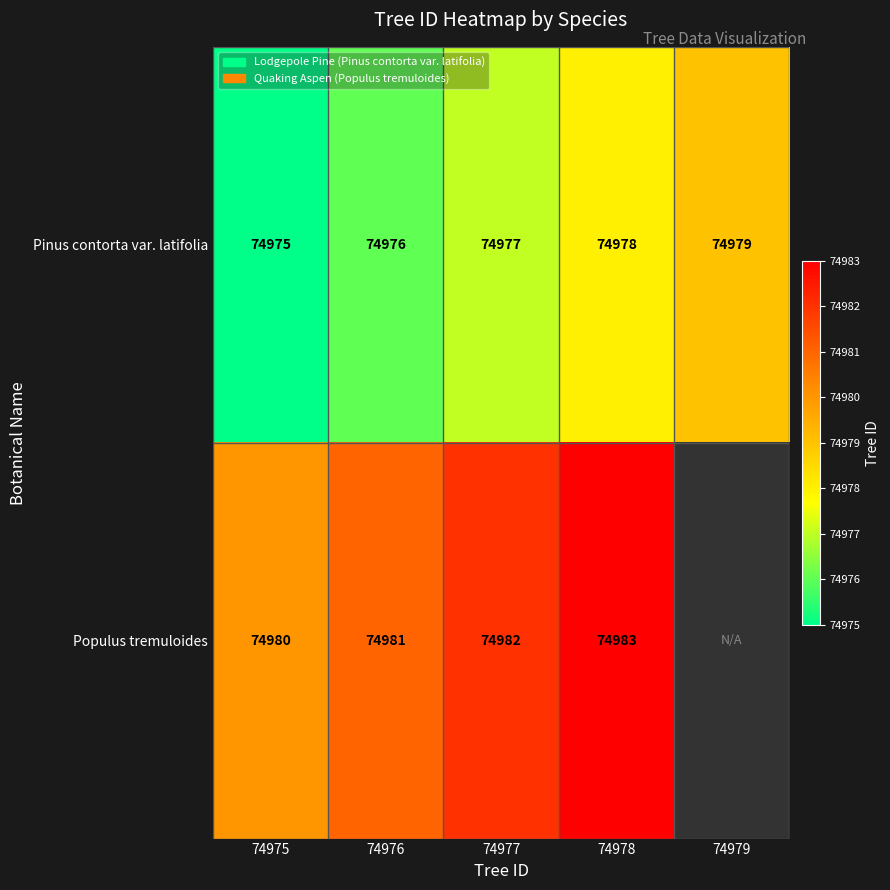

Is it true that Pinus contorta var. latifolia equals 74977 at 74977?

True